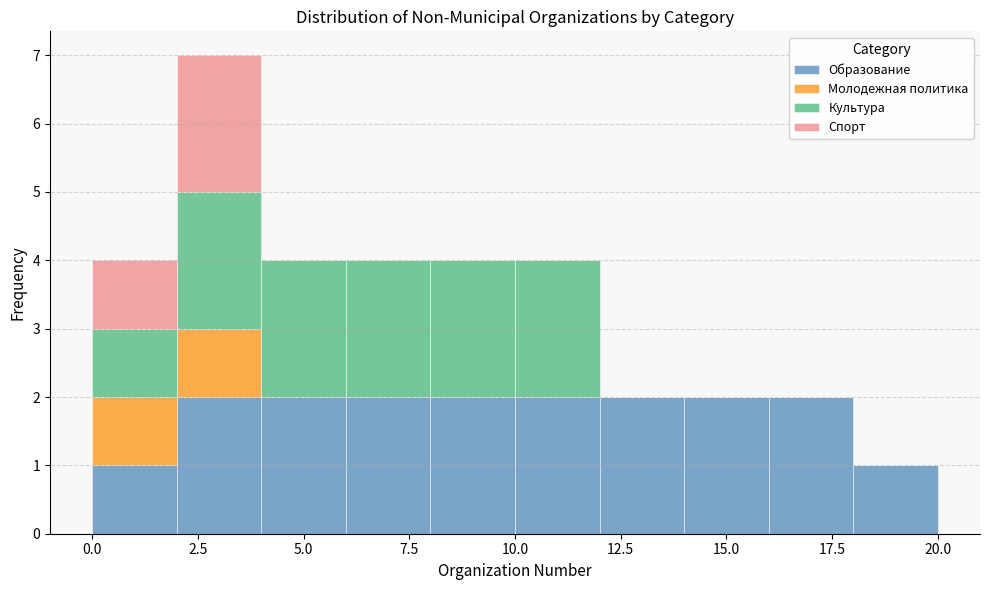

What is the total height of the stacked bar covering 4 to 6 on the x-axis? The values are not printed on the chart, so give them approximately, as read against the axis.

4